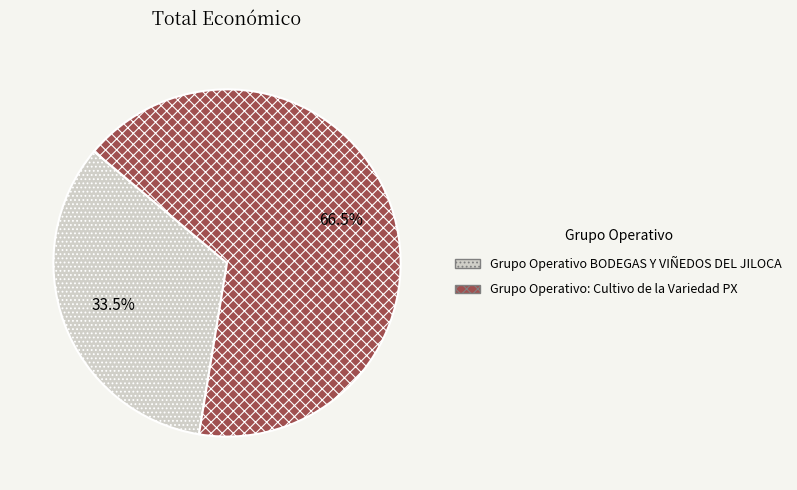

Between Grupo Operativo: Cultivo de la Variedad PX and Grupo Operativo BODEGAS Y VIÑEDOS DEL JILOCA, which is larger?

Grupo Operativo: Cultivo de la Variedad PX